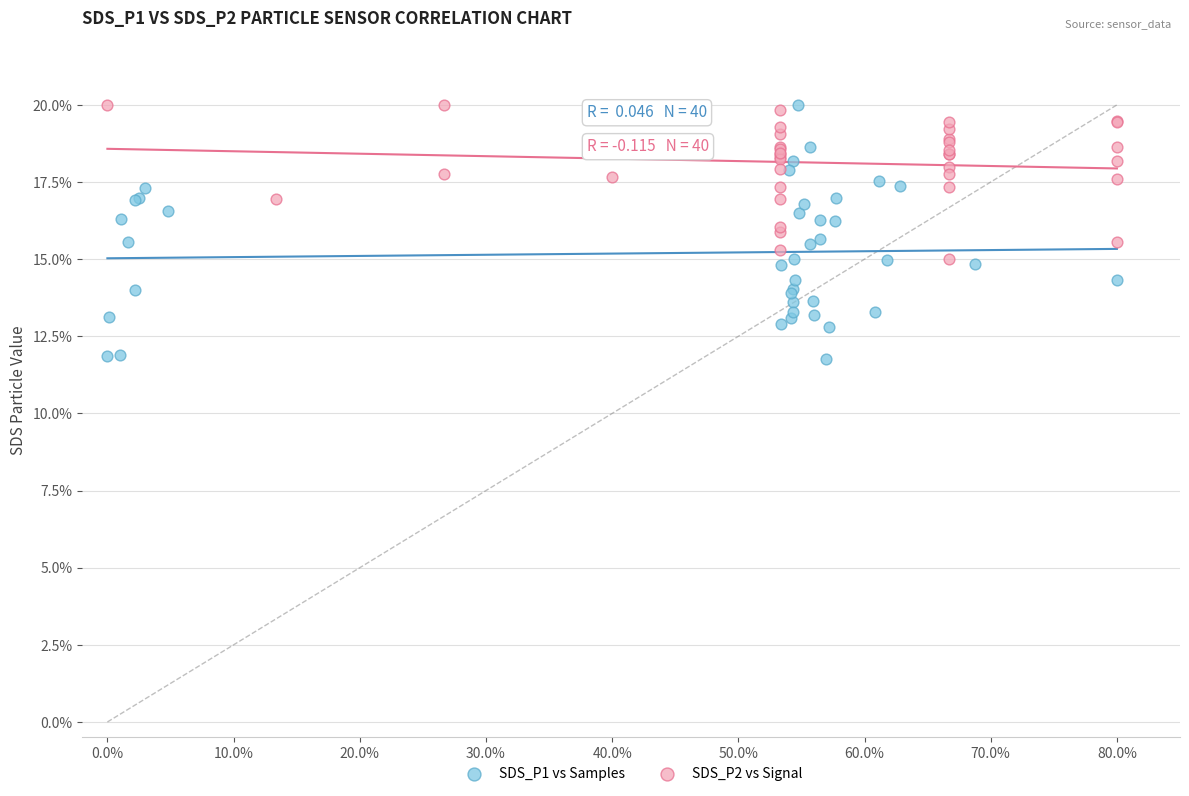

Which series has the widest spread of Y values?

SDS_P1 vs Samples